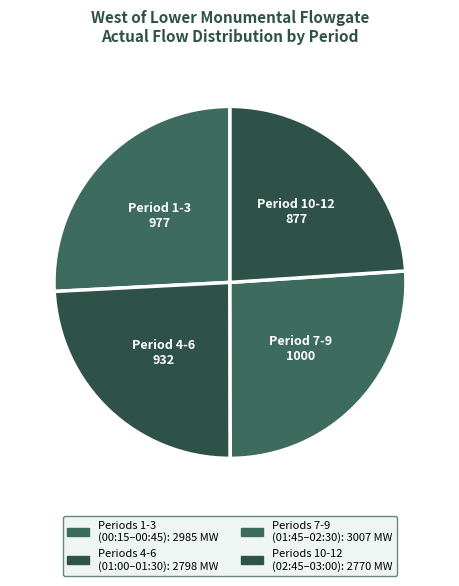

How many slices are in this pie chart?

4